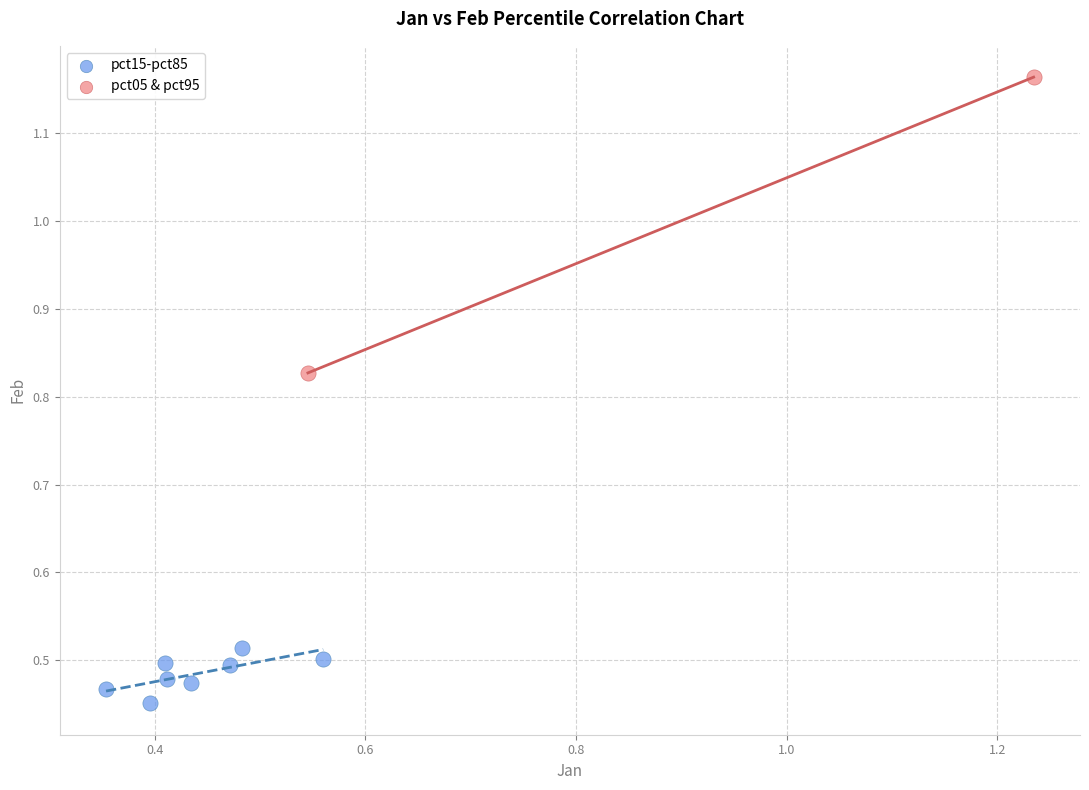

Which series contains the lowest Y value?

pct15-pct85